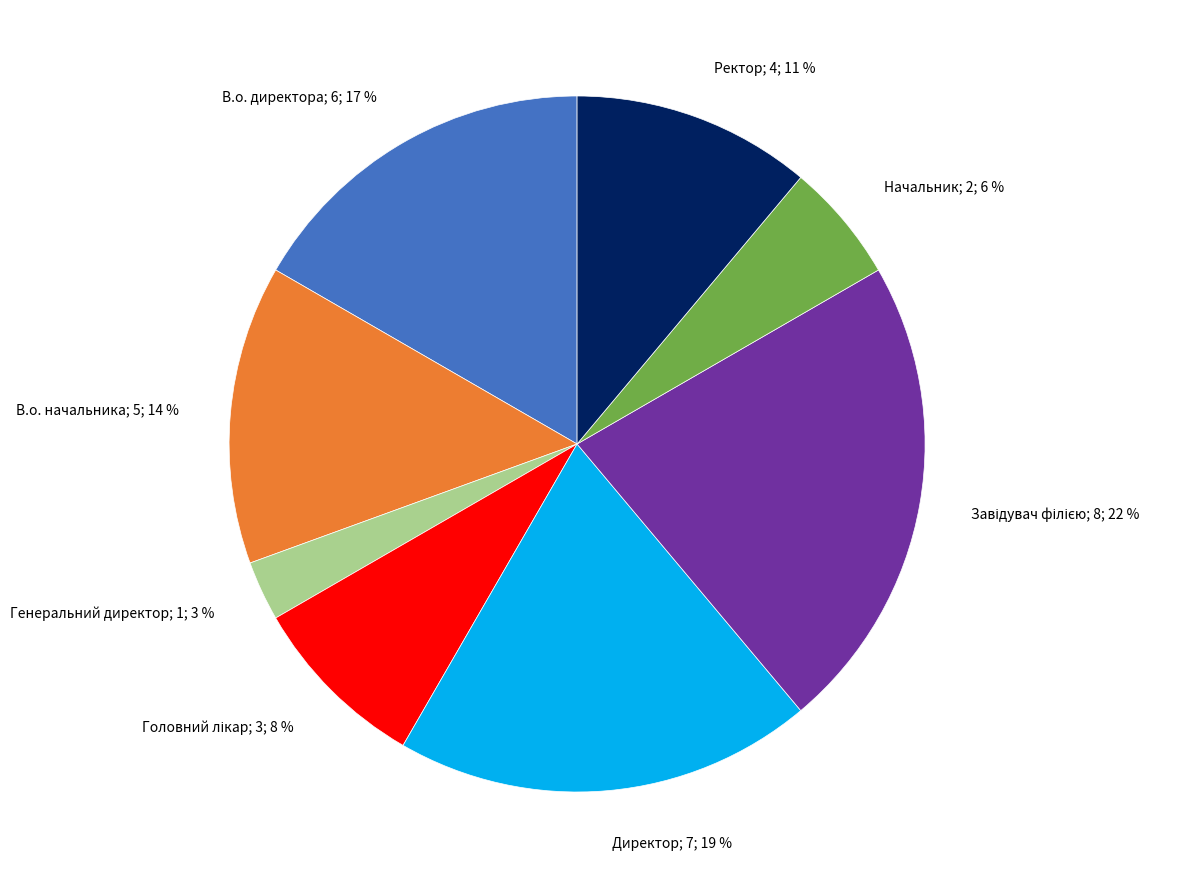

To the nearest percent, what is the average slice percentage?

12%